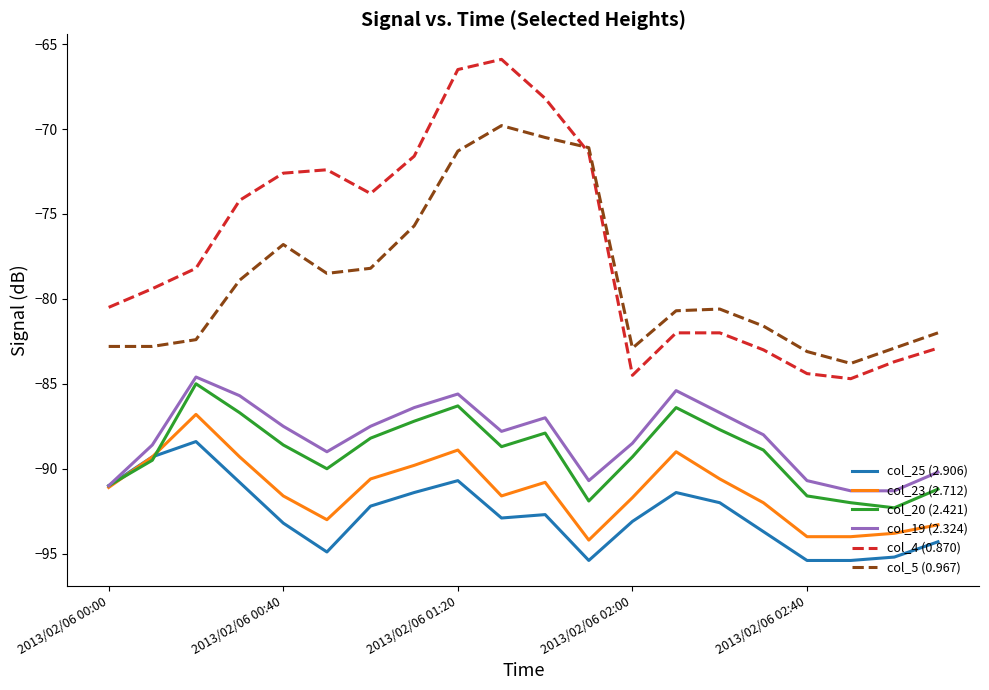

What is the minimum value shown in the chart?

-95.4